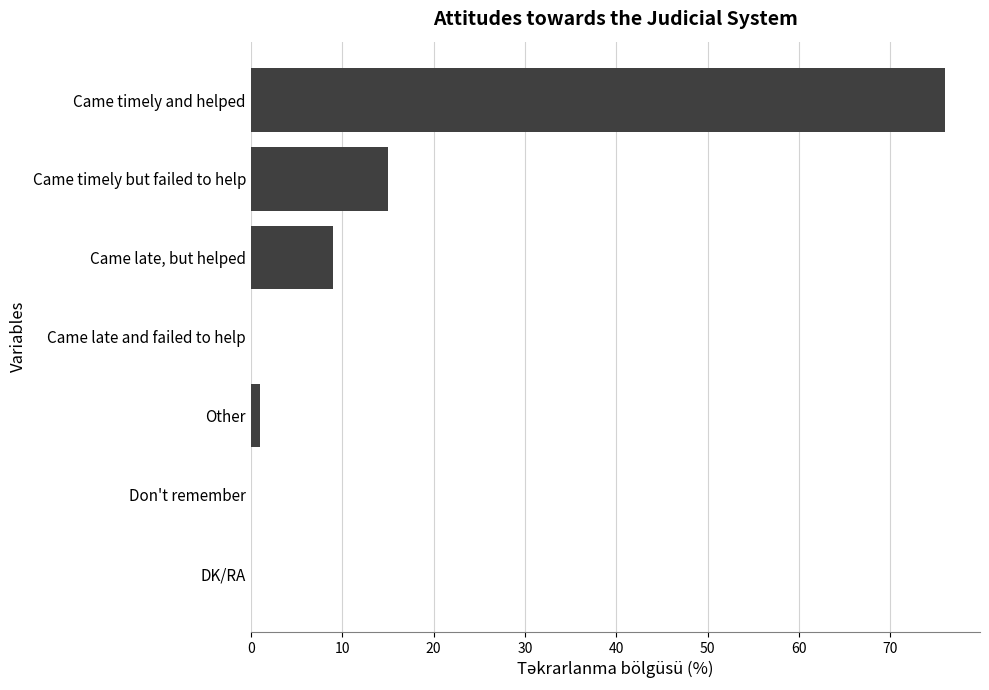

True or false: the data shows 5 at Came late, but helped.

False